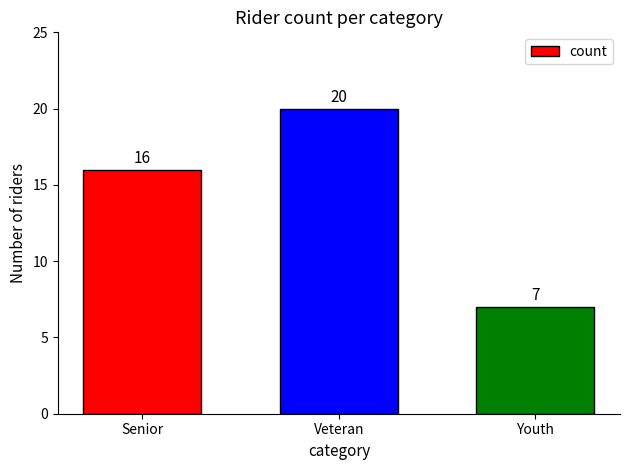

Is it true that the value at Senior is 16?

True